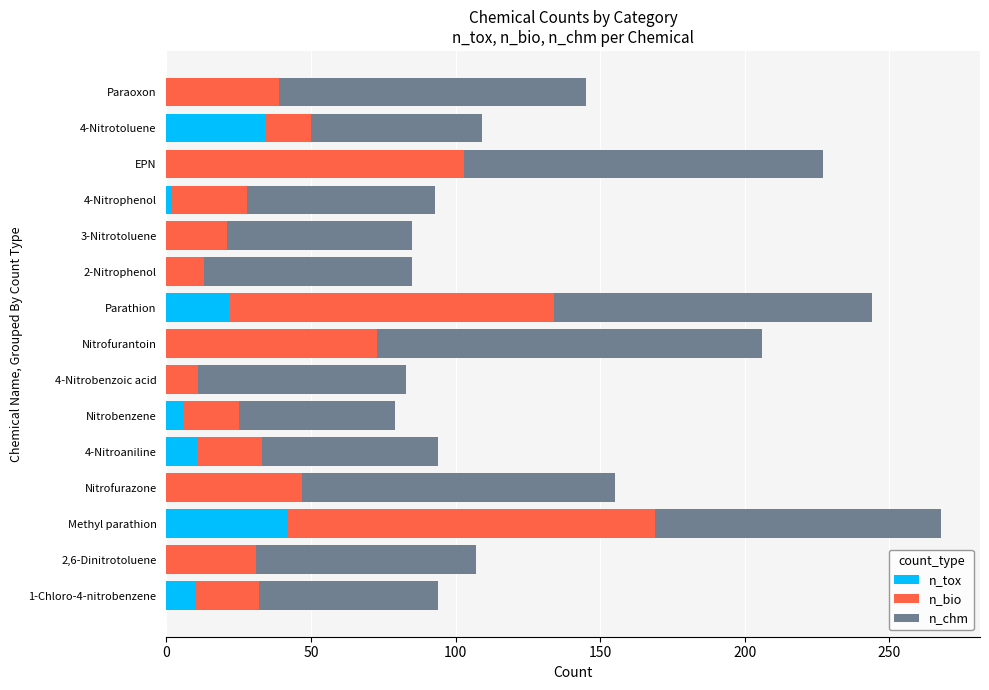

What is the total value across all series at EPN?

227